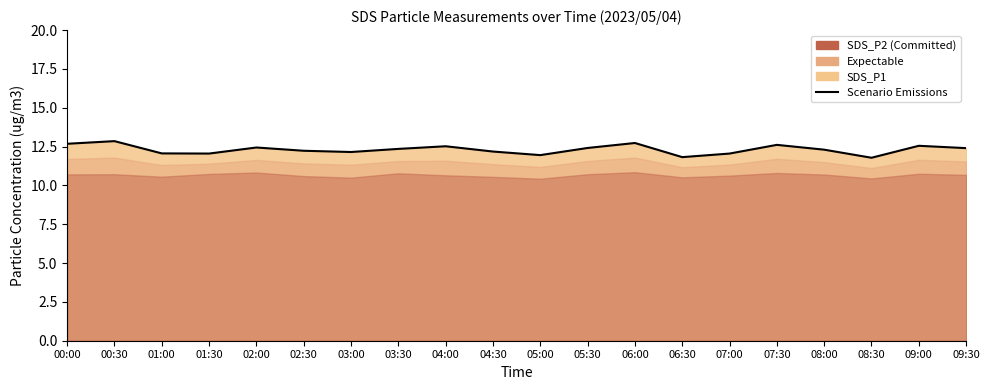

At which category does the data reach its first local peak?

00:30